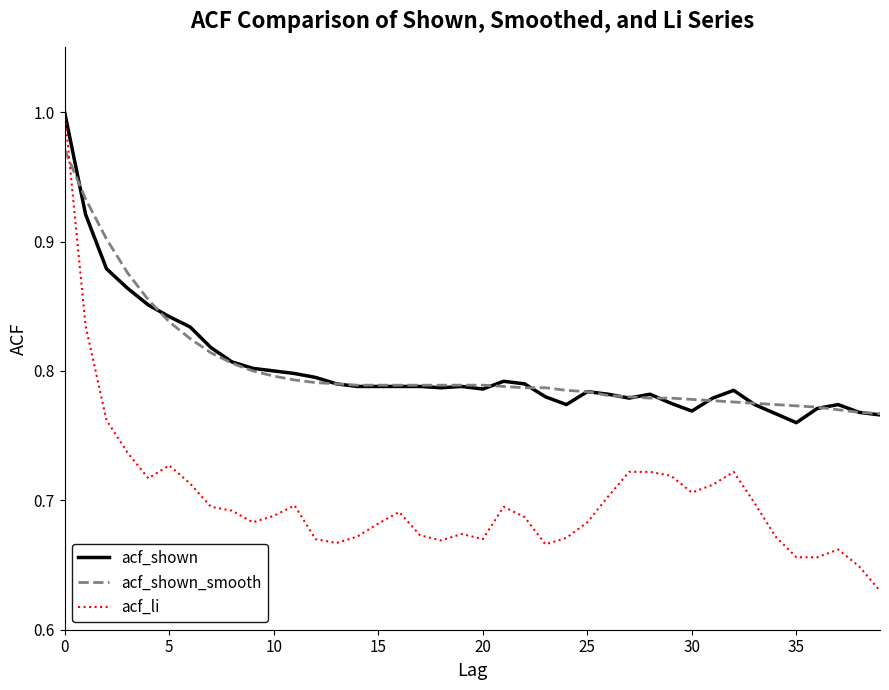

Which series has the largest range (max minus min)?

acf_li